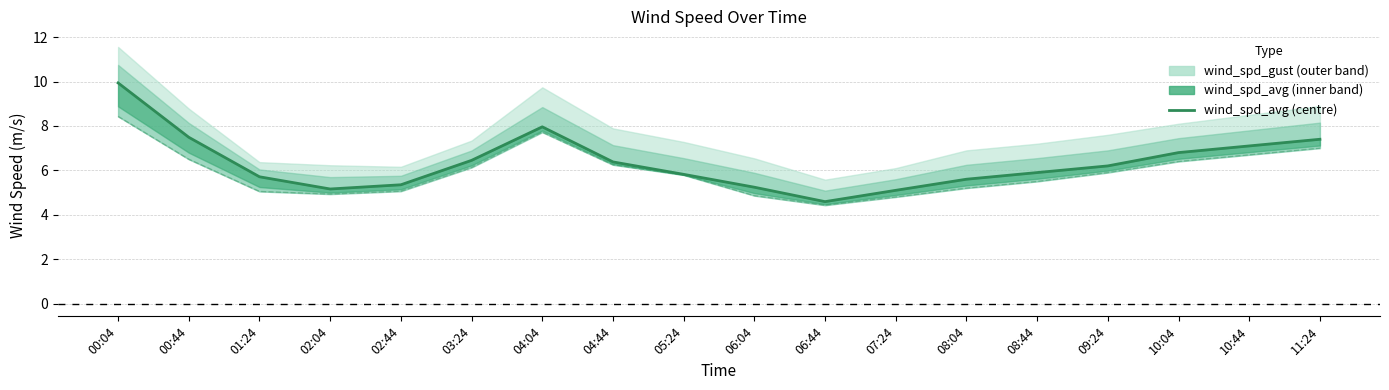

Which series has the largest total across all categories?

wind_spd_avg